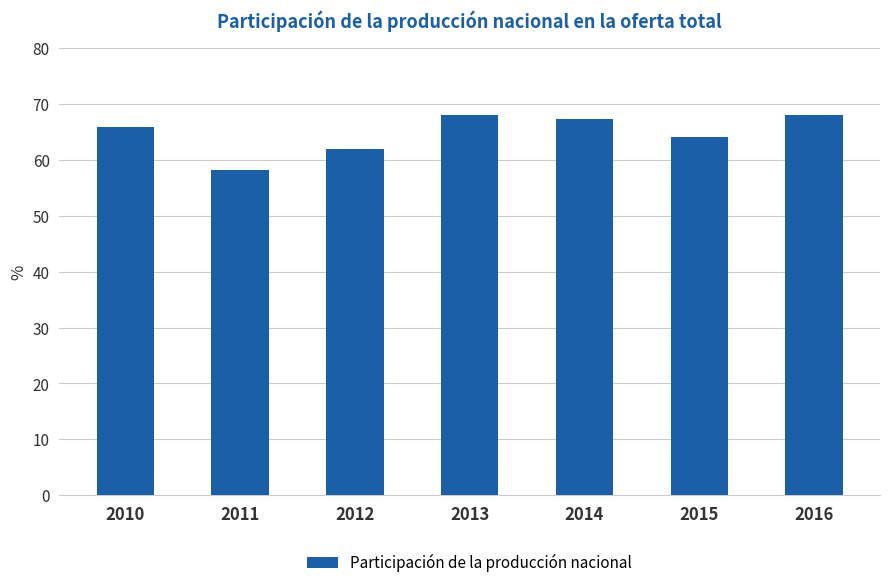

What is the sum of the values at 2010 and 2011?

124.1